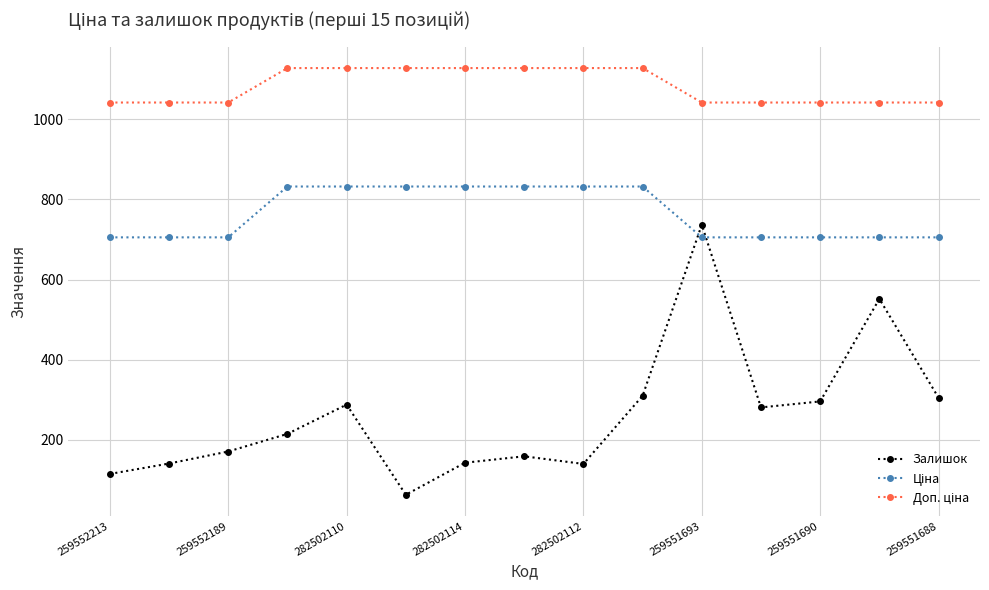

At how many categories does at least one series exceed 602?

15